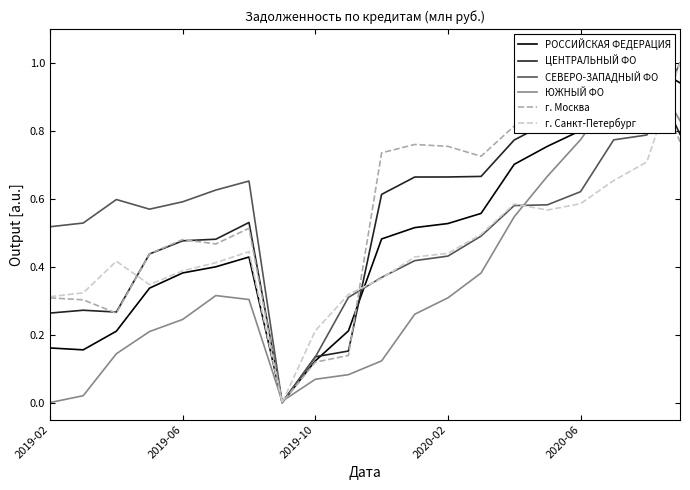

Is it true that ЮЖНЫЙ ФО equals 0.5 at 14?

True